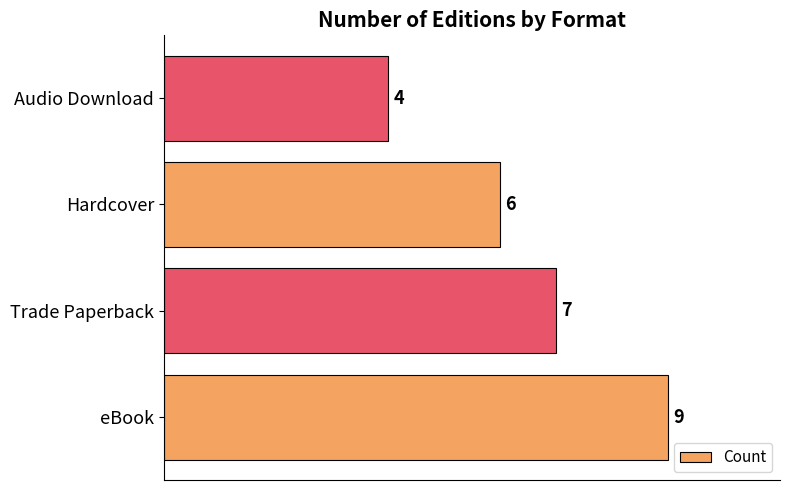

The value at Hardcover is 10. True or false?

False